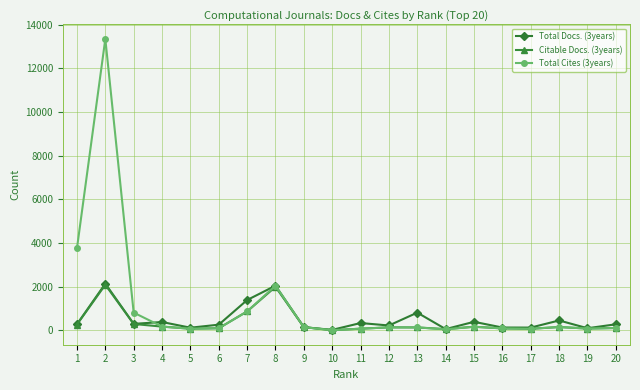

True or false: Total Cites (3years) has more than 0 points higher than both neighbors.

True